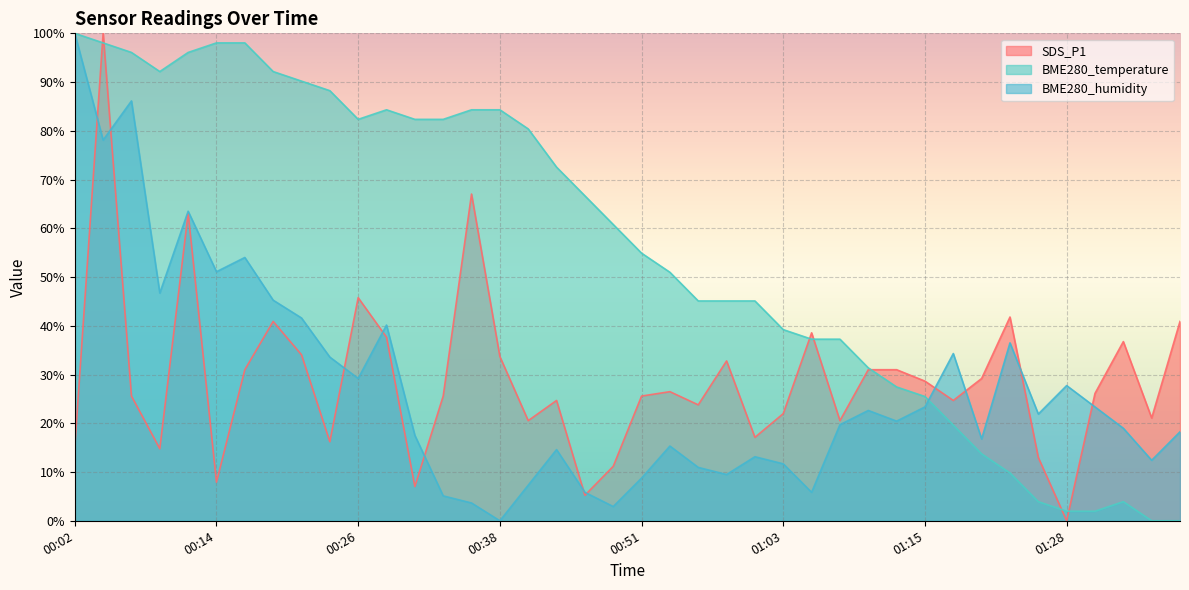

True or false: BME280_temperature has more than 0 interior local peaks.

True